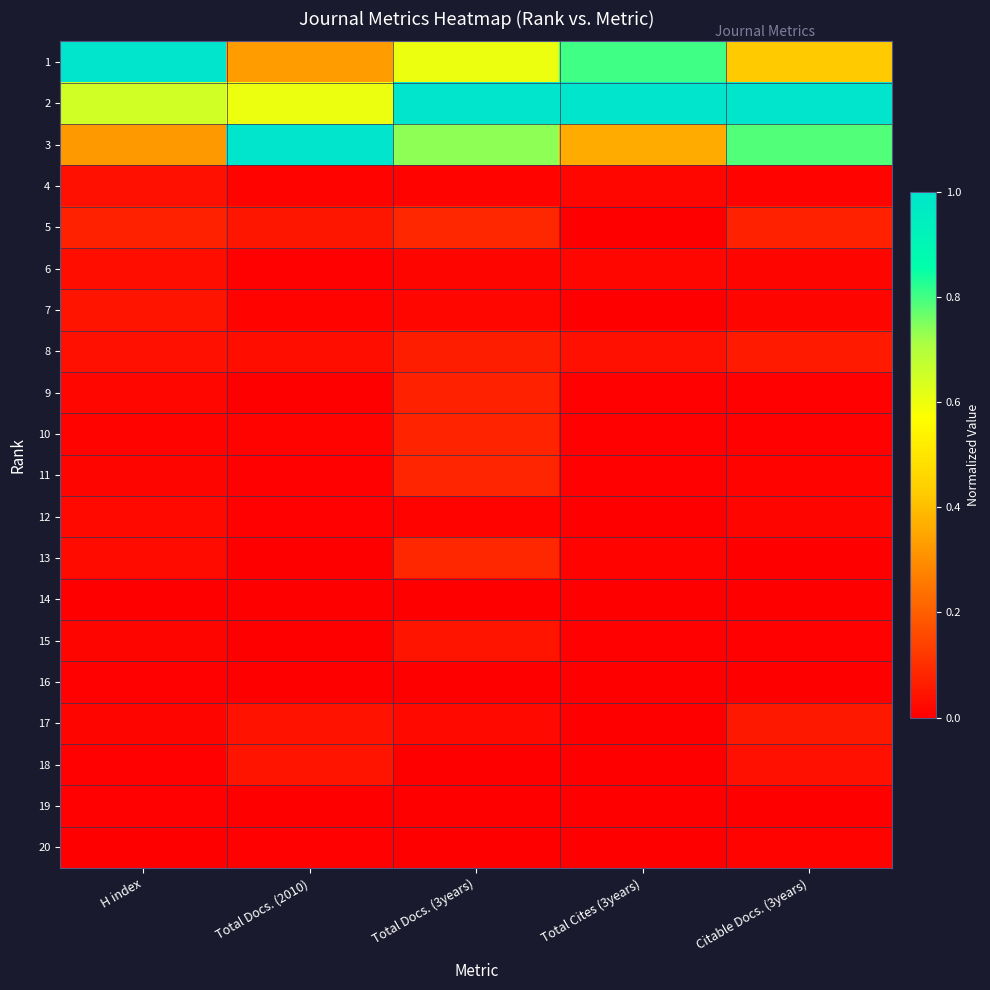

Reading left to right, extract all data points from this chart.

1: H index=1.0	Total Docs. (2010)=0.3	Total Docs. (3years)=0.6	Total Cites (3years)=0.8	Citable Docs. (3years)=0.4
2: H index=0.6	Total Docs. (2010)=0.6	Total Docs. (3years)=1.0	Total Cites (3years)=1.0	Citable Docs. (3years)=1.0
3: H index=0.3	Total Docs. (2010)=1.0	Total Docs. (3years)=0.7	Total Cites (3years)=0.4	Citable Docs. (3years)=0.8
4: H index=0.0	Total Docs. (2010)=0.0	Total Docs. (3years)=0.0	Total Cites (3years)=0.0	Citable Docs. (3years)=0.0
5: H index=0.1	Total Docs. (2010)=0.1	Total Docs. (3years)=0.1	Total Cites (3years)=0.0	Citable Docs. (3years)=0.1
6: H index=0.0	Total Docs. (2010)=0.0	Total Docs. (3years)=0.0	Total Cites (3years)=0.0	Citable Docs. (3years)=0.0
7: H index=0.0	Total Docs. (2010)=0.0	Total Docs. (3years)=0.0	Total Cites (3years)=0.0	Citable Docs. (3years)=0.0
8: H index=0.0	Total Docs. (2010)=0.0	Total Docs. (3years)=0.1	Total Cites (3years)=0.0	Citable Docs. (3years)=0.1
9: H index=0.0	Total Docs. (2010)=0.0	Total Docs. (3years)=0.1	Total Cites (3years)=0.0	Citable Docs. (3years)=0.0
10: H index=0.0	Total Docs. (2010)=0.0	Total Docs. (3years)=0.1	Total Cites (3years)=0.0	Citable Docs. (3years)=0.0
11: H index=0.0	Total Docs. (2010)=0.0	Total Docs. (3years)=0.1	Total Cites (3years)=0.0	Citable Docs. (3years)=0.0
12: H index=0.0	Total Docs. (2010)=0.0	Total Docs. (3years)=0.0	Total Cites (3years)=0.0	Citable Docs. (3years)=0.0
13: H index=0.0	Total Docs. (2010)=0.0	Total Docs. (3years)=0.1	Total Cites (3years)=0.0	Citable Docs. (3years)=0.0
14: H index=0.0	Total Docs. (2010)=0.0	Total Docs. (3years)=0.0	Total Cites (3years)=0.0	Citable Docs. (3years)=0.0
15: H index=0.0	Total Docs. (2010)=0.0	Total Docs. (3years)=0.0	Total Cites (3years)=0.0	Citable Docs. (3years)=0.0
16: H index=0.0	Total Docs. (2010)=0.0	Total Docs. (3years)=0.0	Total Cites (3years)=0.0	Citable Docs. (3years)=0.0
17: H index=0.0	Total Docs. (2010)=0.0	Total Docs. (3years)=0.0	Total Cites (3years)=0.0	Citable Docs. (3years)=0.1
18: H index=0.0	Total Docs. (2010)=0.0	Total Docs. (3years)=0.0	Total Cites (3years)=0.0	Citable Docs. (3years)=0.0
19: H index=0.0	Total Docs. (2010)=0.0	Total Docs. (3years)=0.0	Total Cites (3years)=0.0	Citable Docs. (3years)=0.0
20: H index=0.0	Total Docs. (2010)=0.0	Total Docs. (3years)=0.0	Total Cites (3years)=0.0	Citable Docs. (3years)=0.0